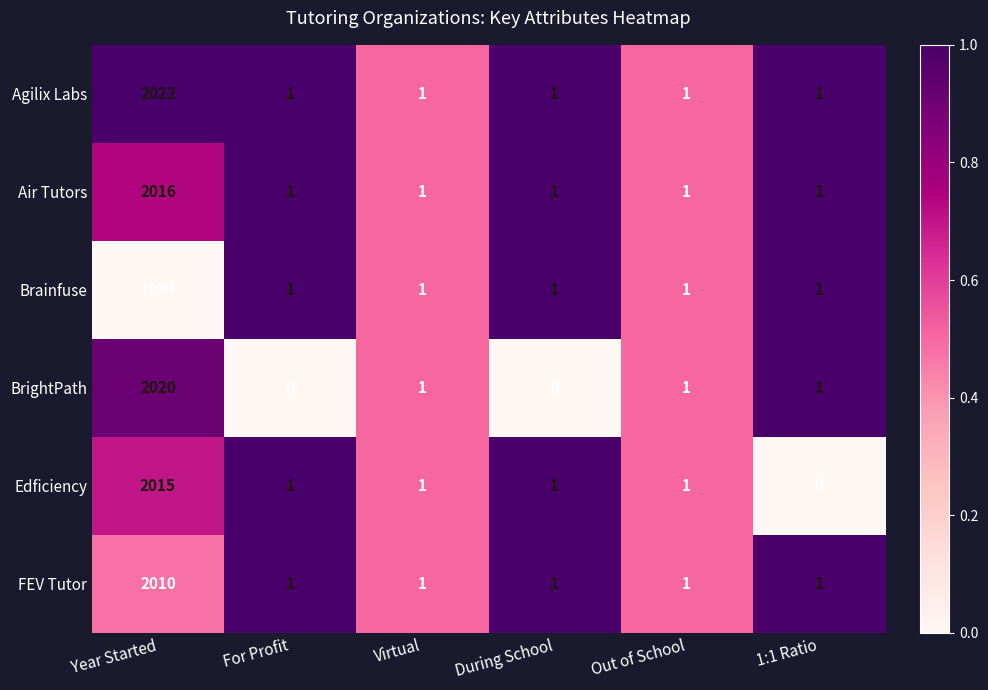

At which category is the sum across all series the highest?

Year Started